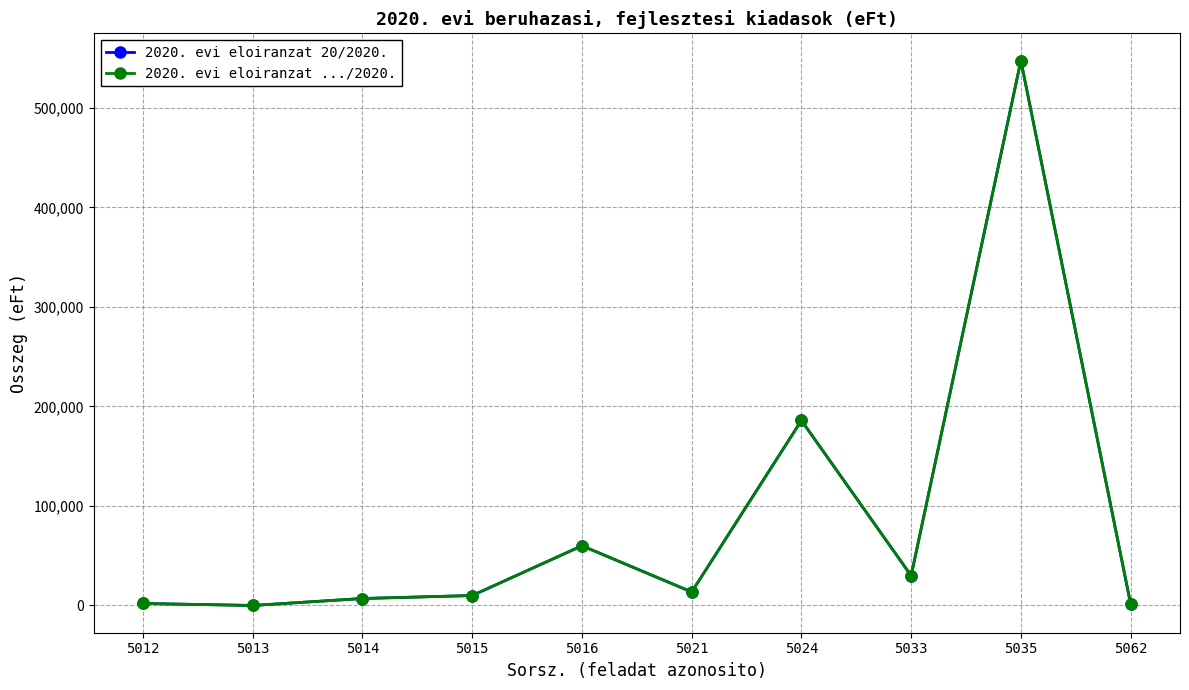

What is the difference between the maximum and minimum values in the 2020. evi eloiranzat 20/2020. series?

547516